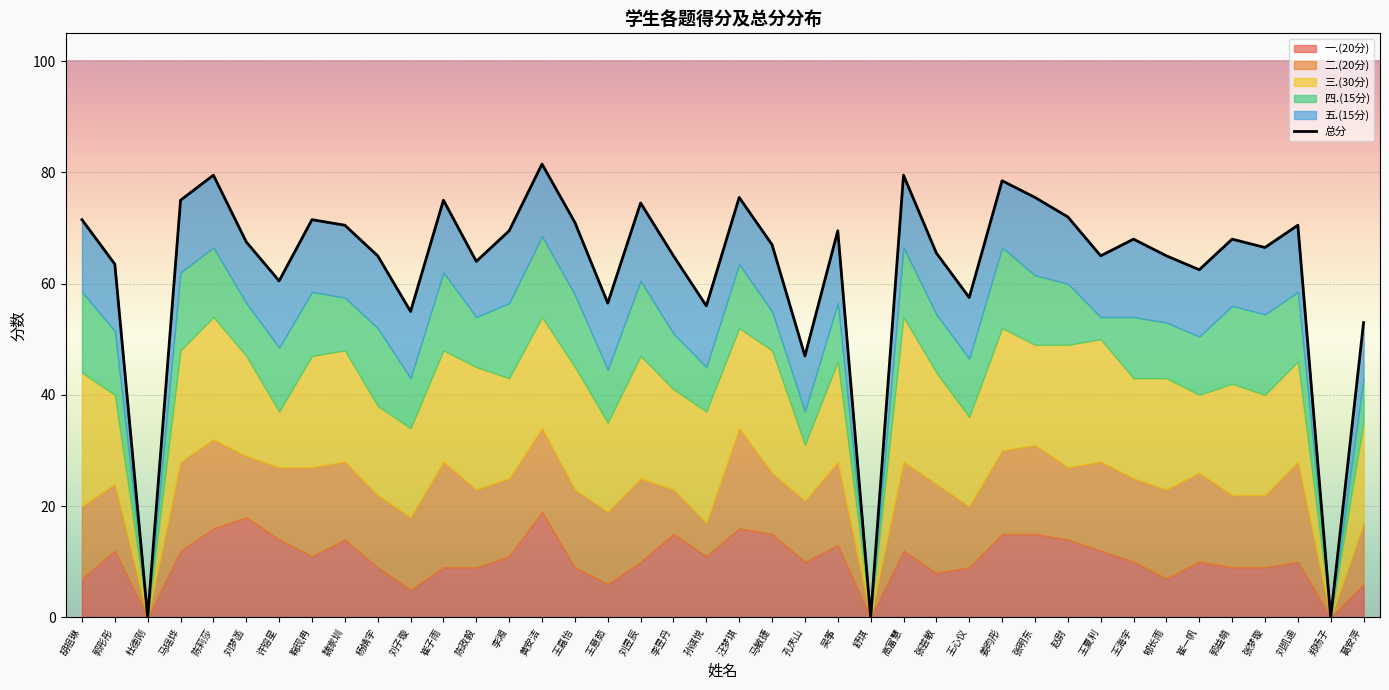

Reading right to left, extract all data points from this chart.

53.0	0.0	70.5	66.5	68.0	62.5	65.0	68.0	65.0	72.0	75.5	78.5	57.5	65.5	79.5	0.0	69.5	47.0	67.0	75.5	56.0	65.0	74.5	56.5	71.0	81.5	69.5	64.0	75.0	55.0	65.0	70.5	71.5	60.5	67.5	79.5	75.0	0.0	63.5	71.5